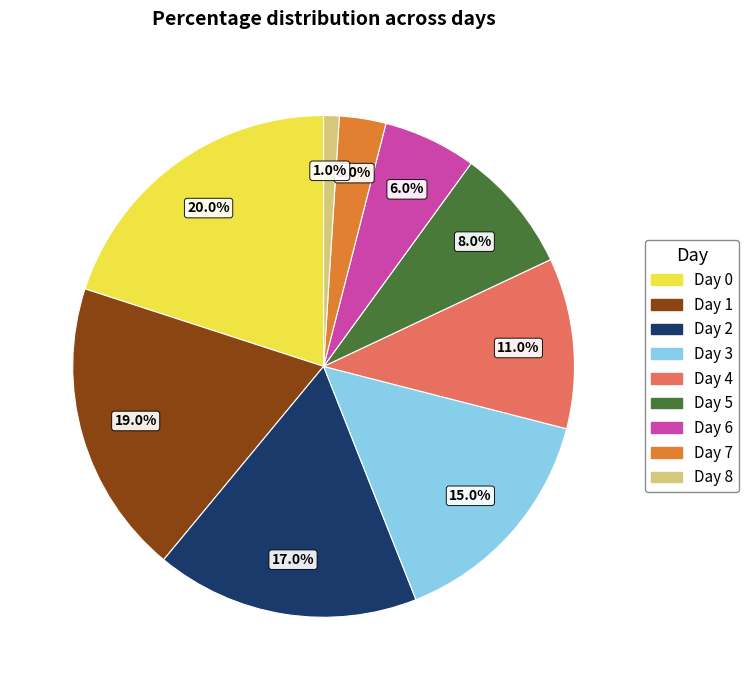

What is the smallest slice in the pie chart?

Day 8